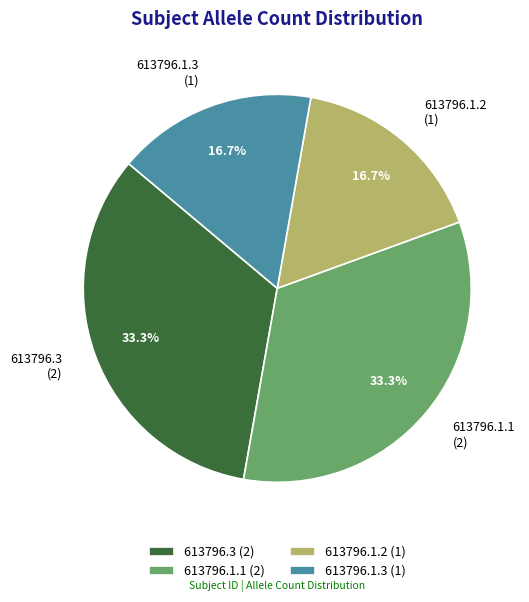

To the nearest percent, what portion does 613796.1.3 represent?

17%